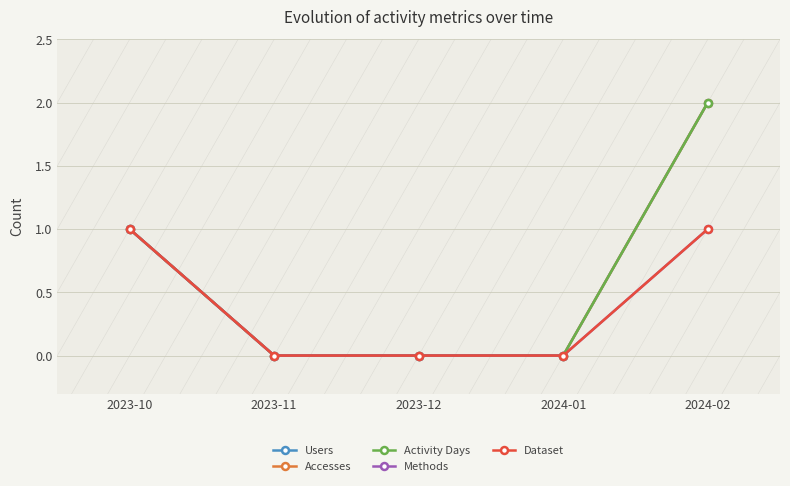

Is this an area chart (filled region under the line)?

No